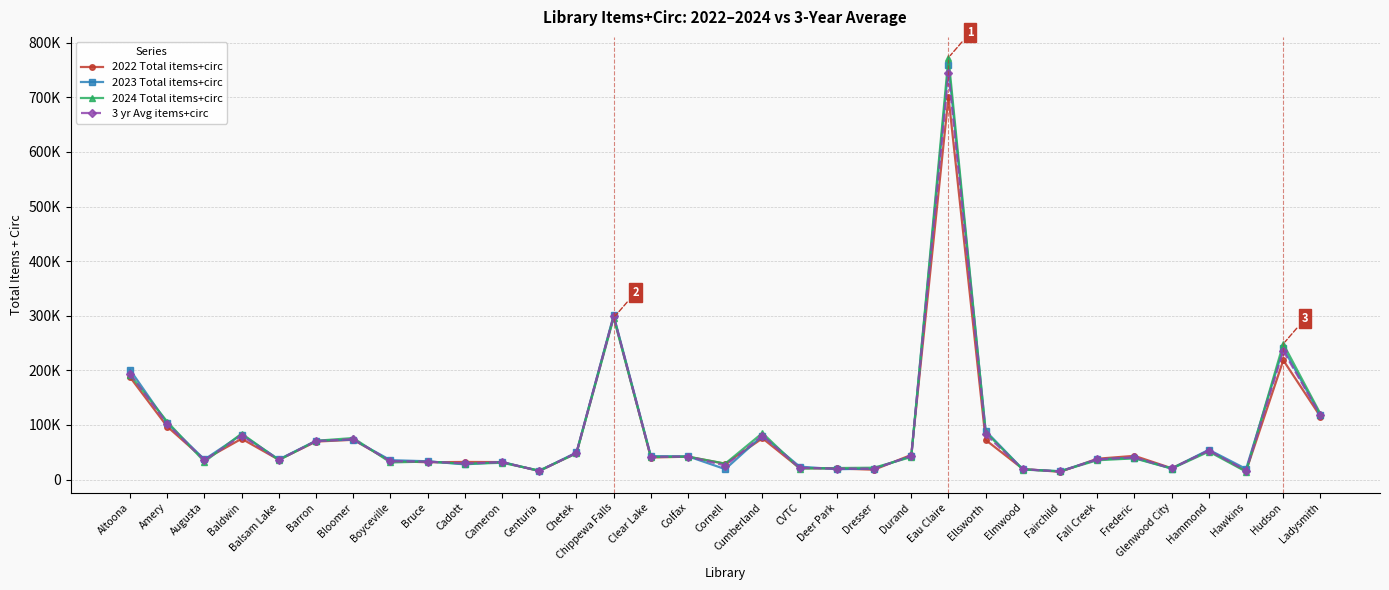

What is the average value of the 3 yr Avg items+circ series?

83570